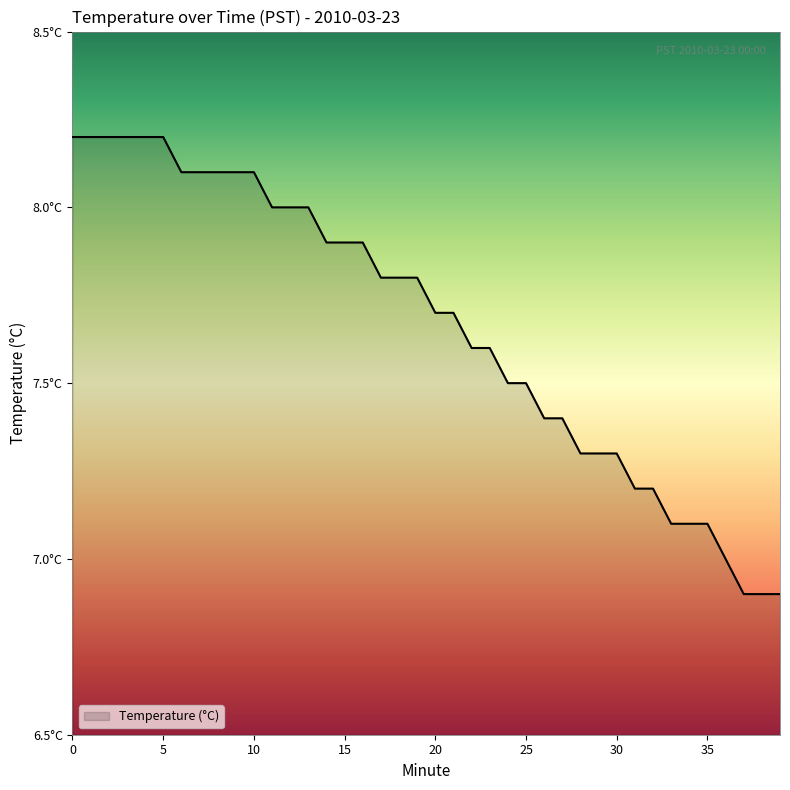

Is this an area chart (filled region under the line)?

Yes